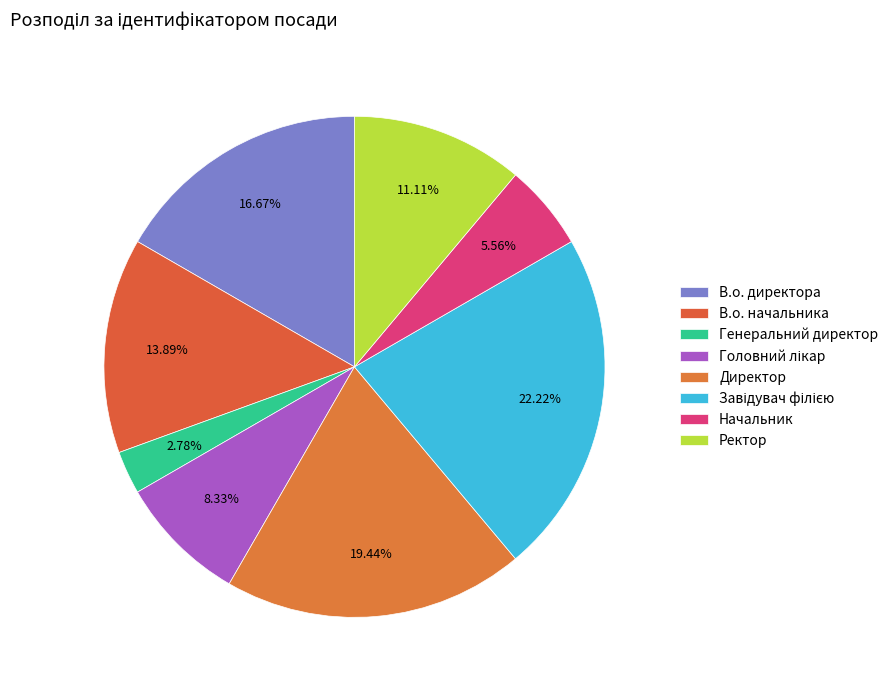

How many segments does this pie chart have?

8